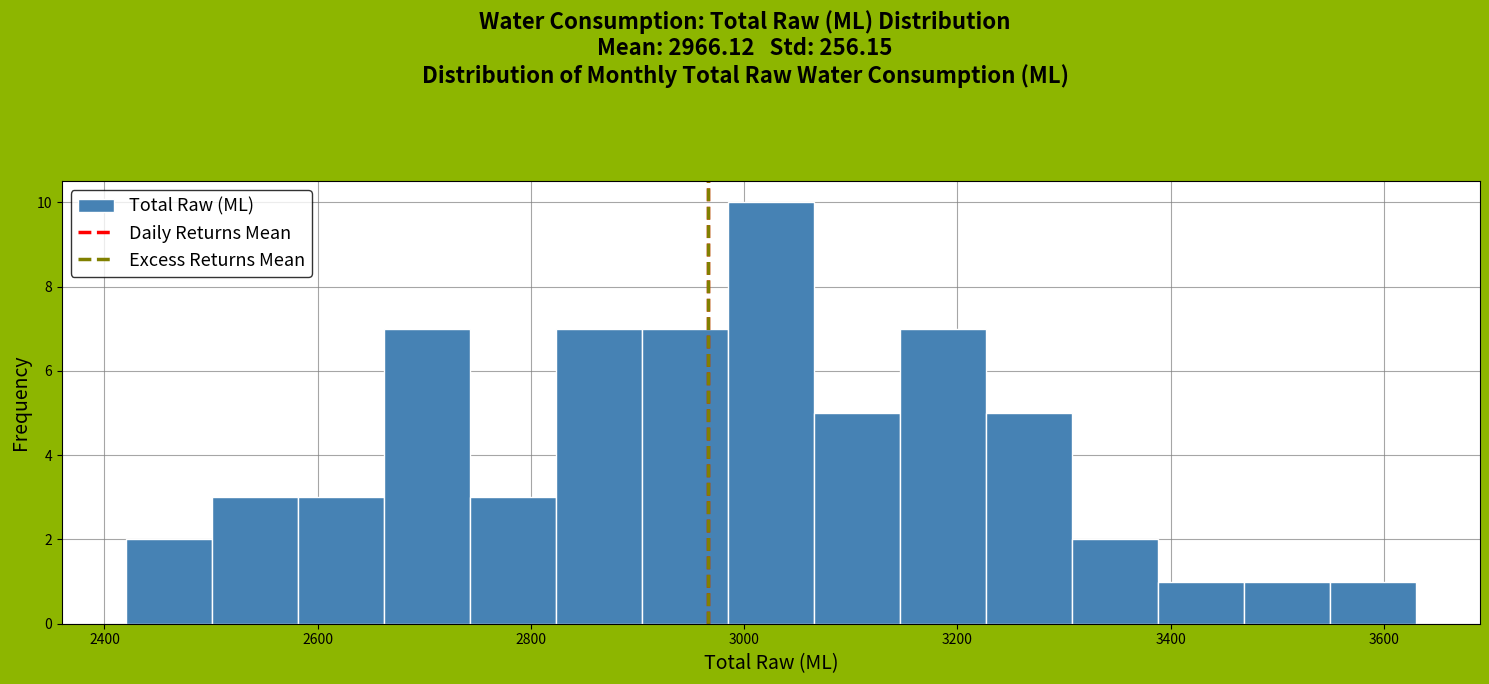

How tall is the bar that spans 2500 to 2580 on the x-axis? Neither the bar edges nor the heights are printed on the chart, so give them approximately, as read against the axes.

3